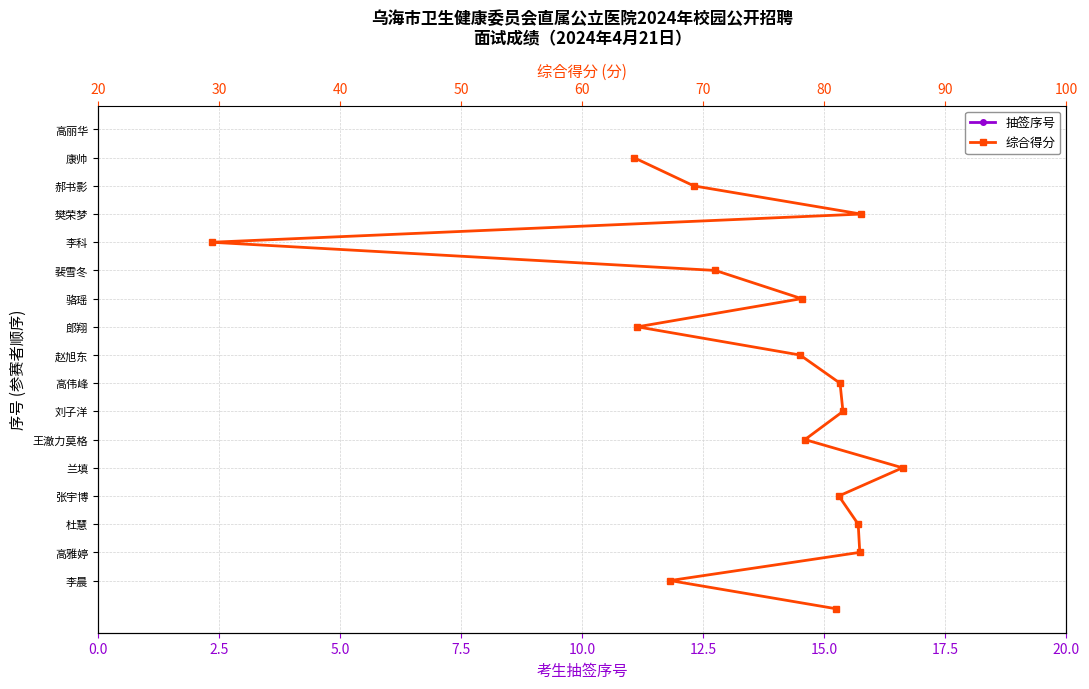

Is the value of 综合得分 at 15 greater than the value of 抽签序号 at 20.0?

Yes